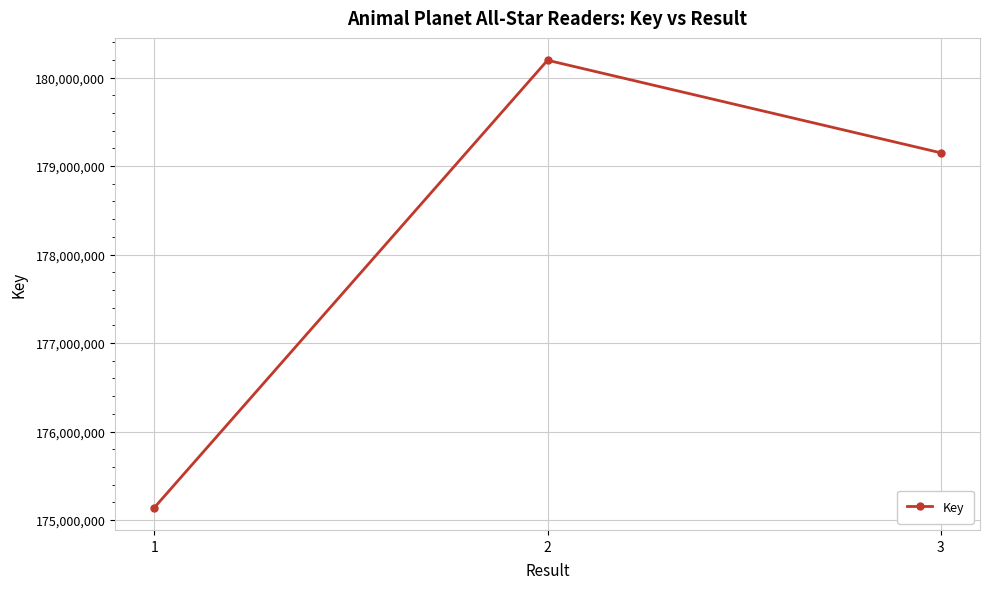

List the labels in order of value, smallest first.

1, 3, 2